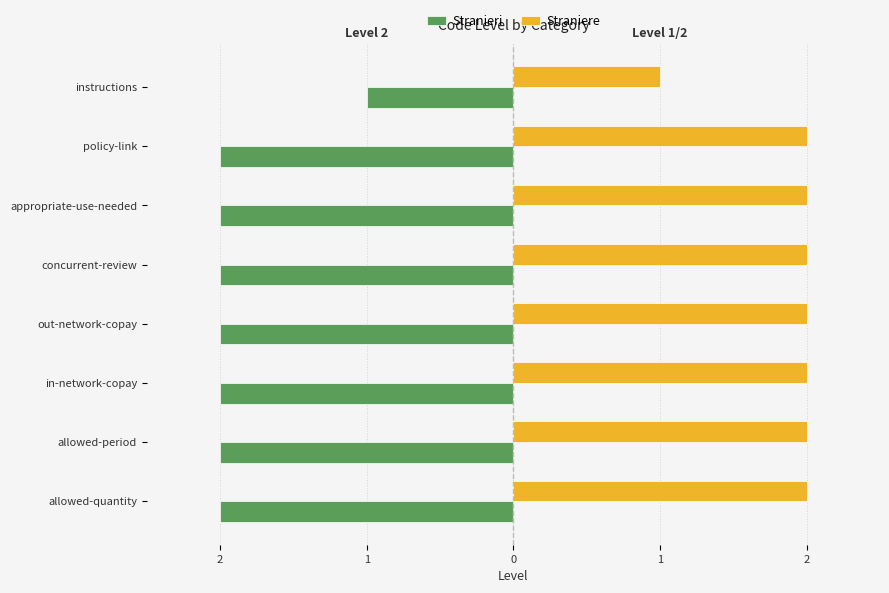

What are all the series names shown in the legend?

Stranieri, Straniere